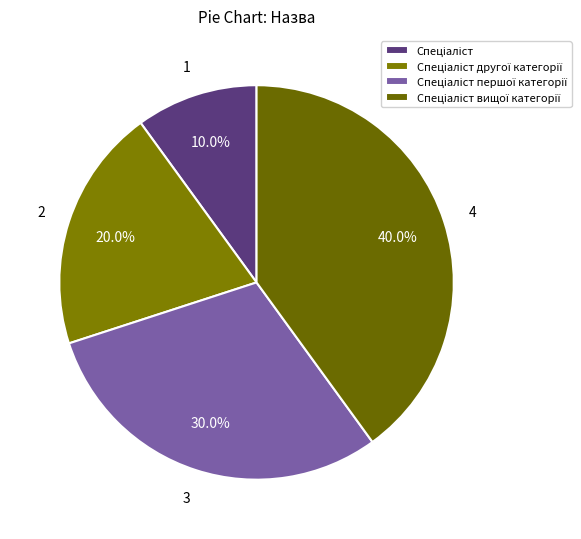

Count the number of slices in the pie.

4